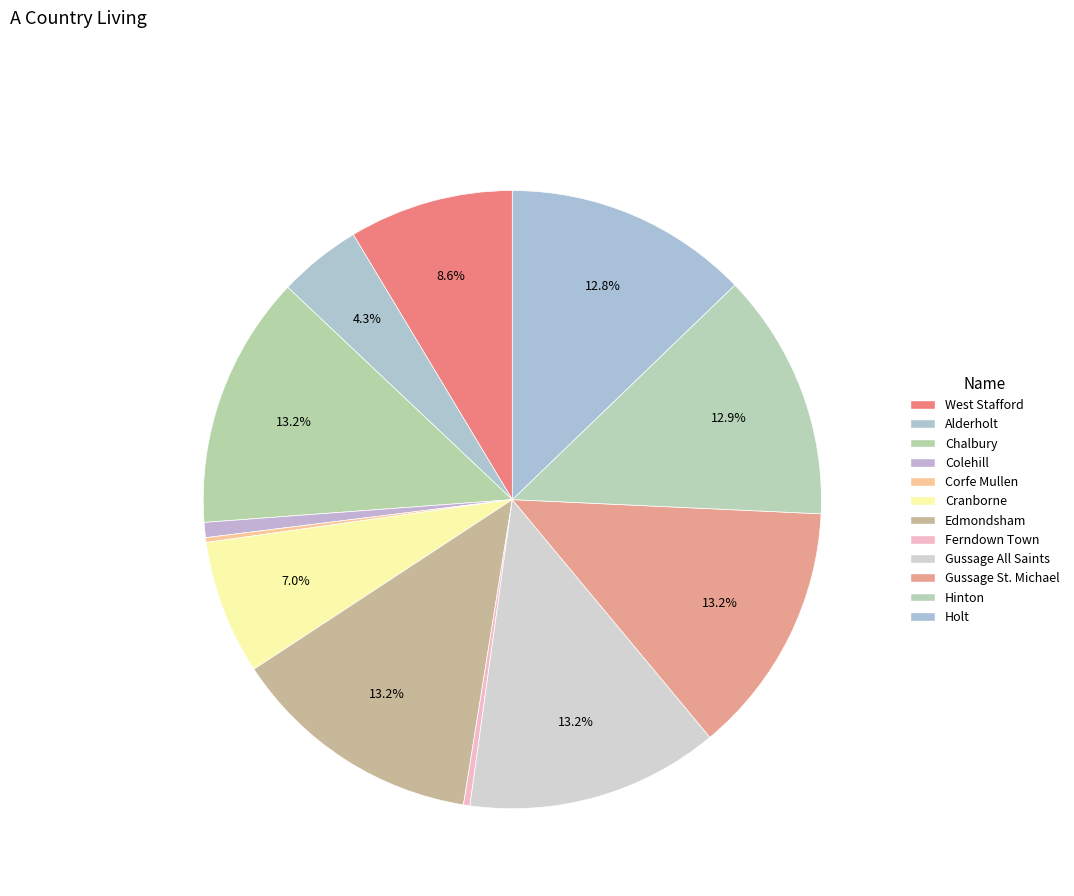

What is the largest slice in the pie chart?

Chalbury